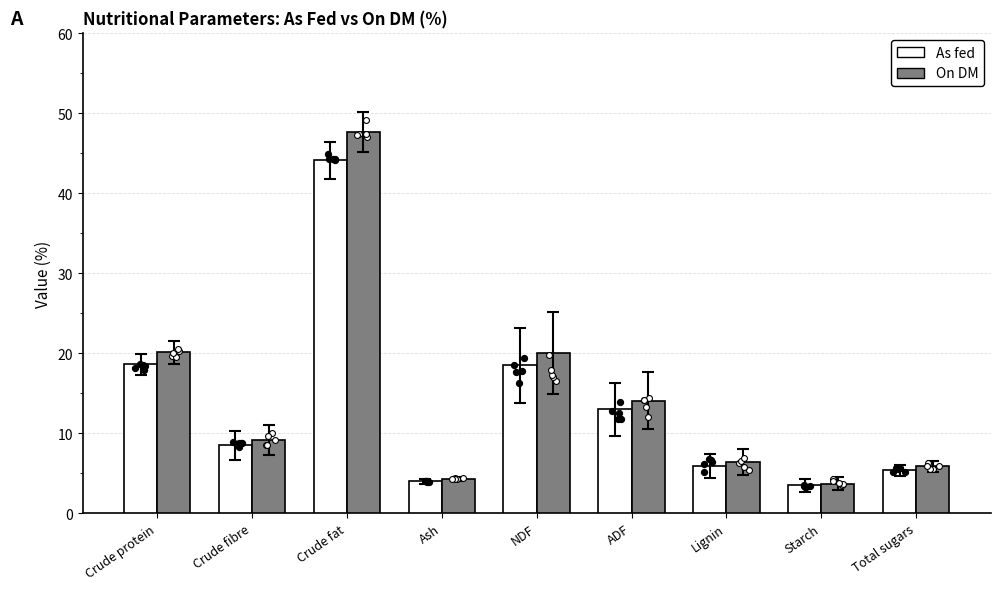

Which series has the largest total across all categories?

On DM